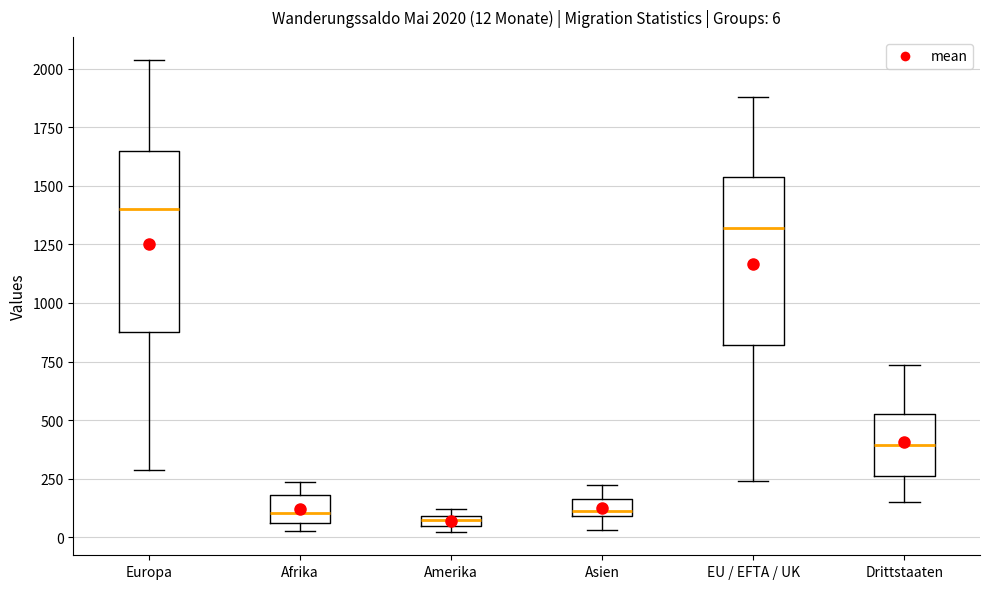

Which box has the highest median line?

Europa